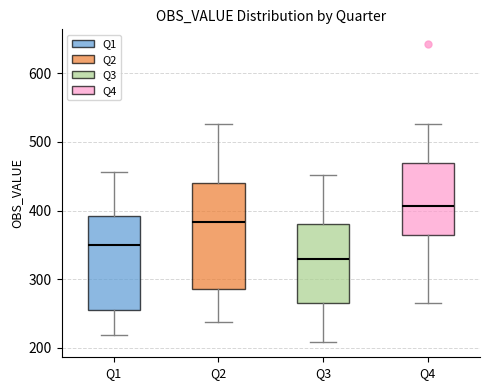

Where does the median line of the box for Q4 sit on the y-axis? The values are not printed on the chart, so give them approximately, as read against the axis.

410